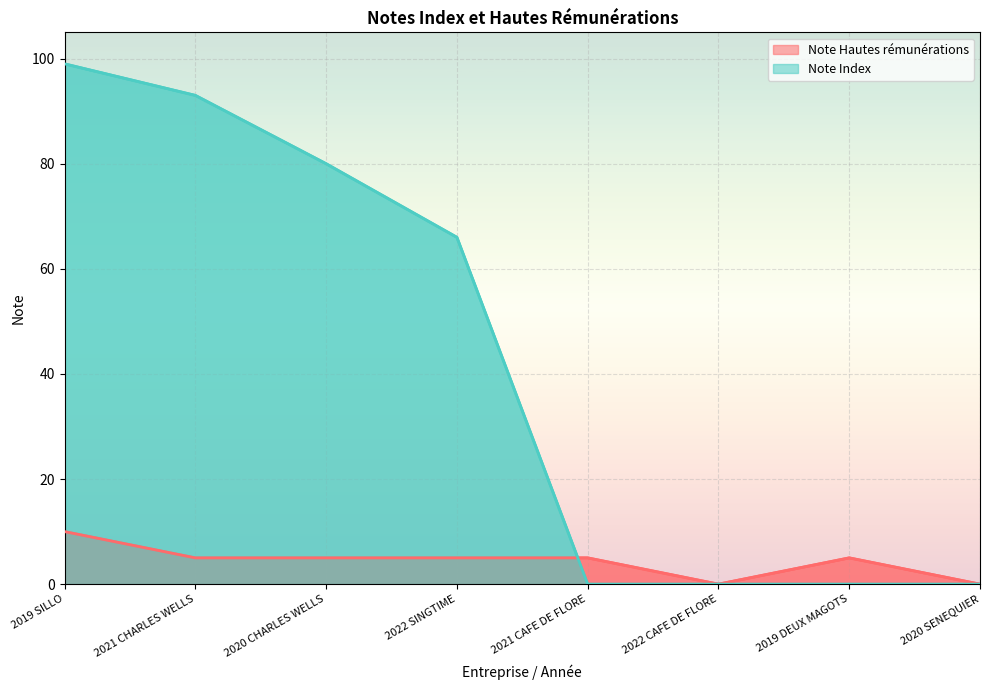

At which category is the sum across all series the highest?

2019 SILLO